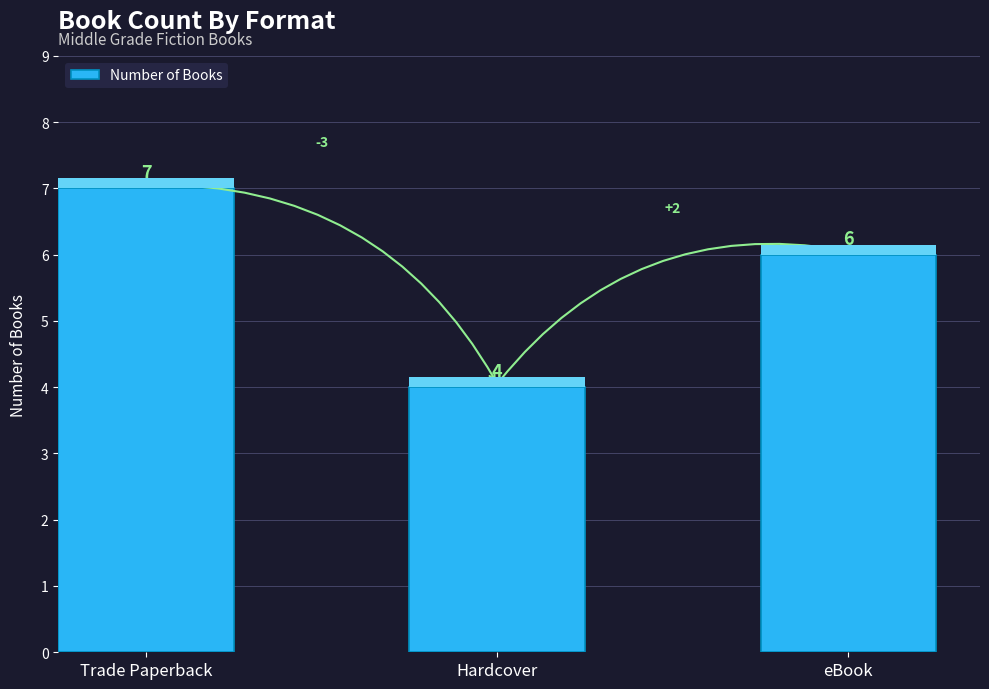

What is the sum of all values?

17